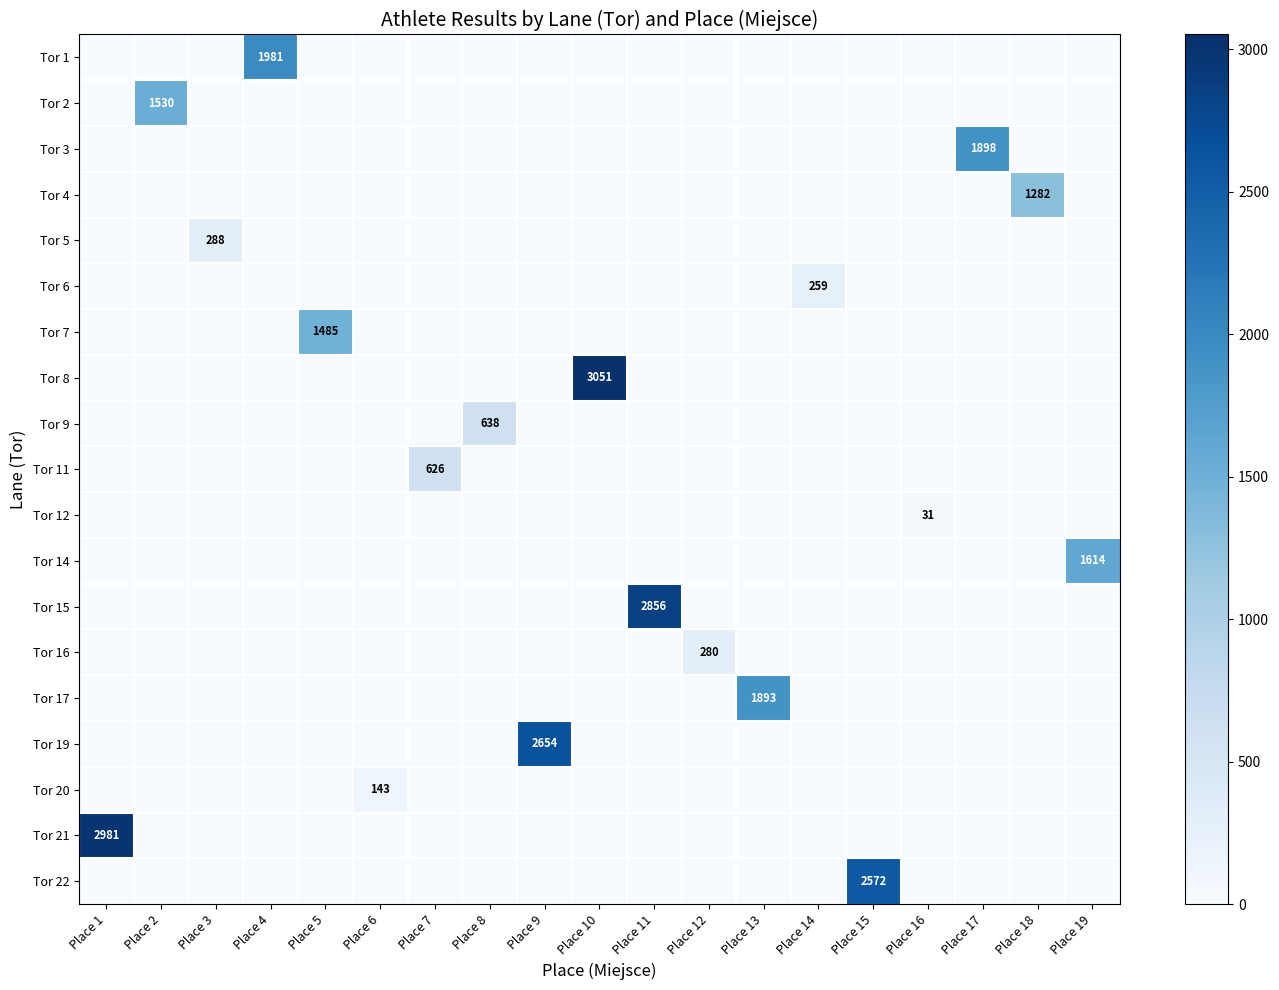

What is the difference between the highest and lowest values at Place 19?

1614